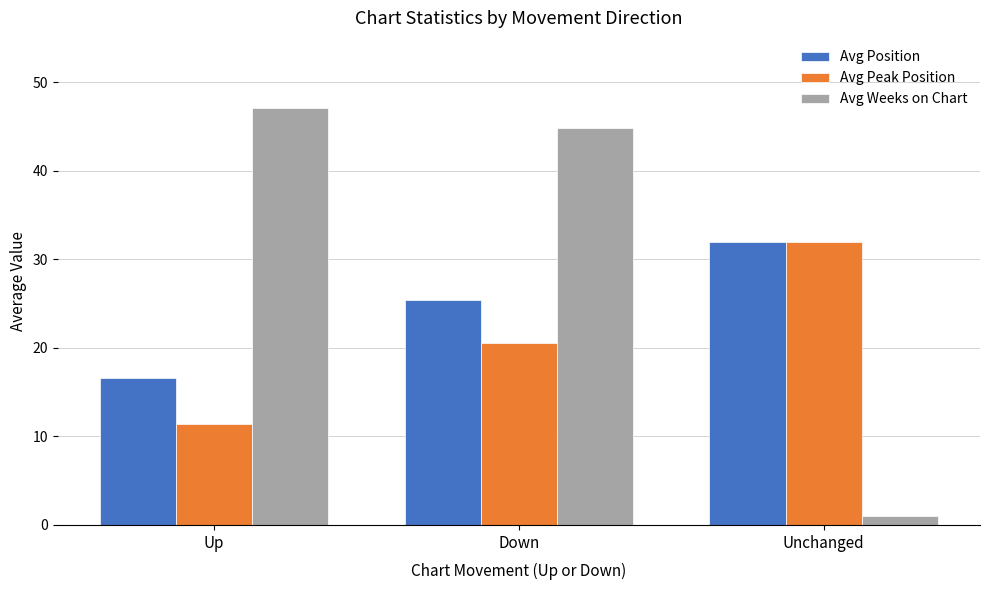

What is the total value across all series at Unchanged?

65.0